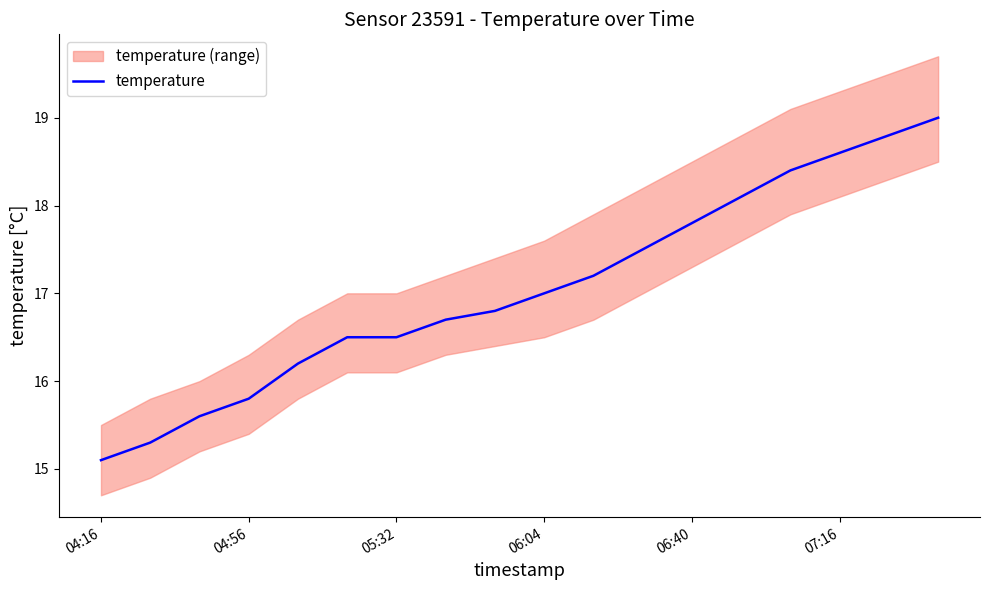

What is the sum of all values?

306.9